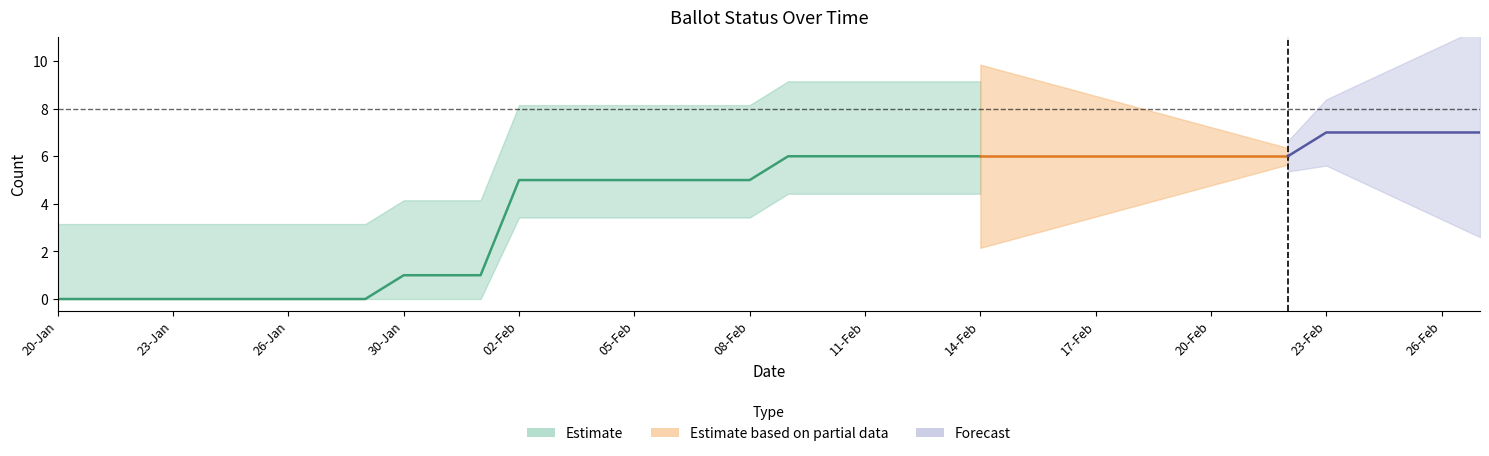

True or false: MARKED has more than 1 points higher than both neighbors.

False